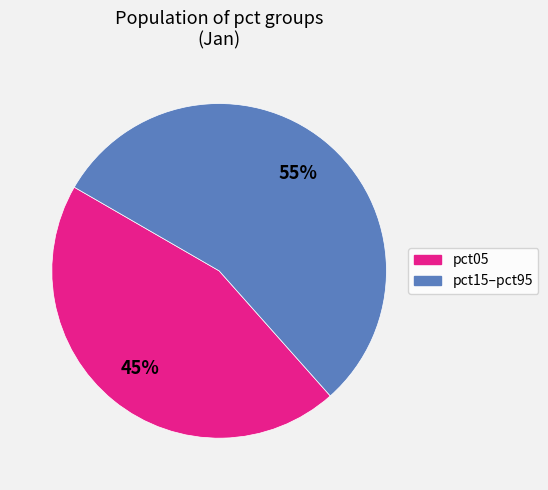

Does any single category account for the majority?

Yes